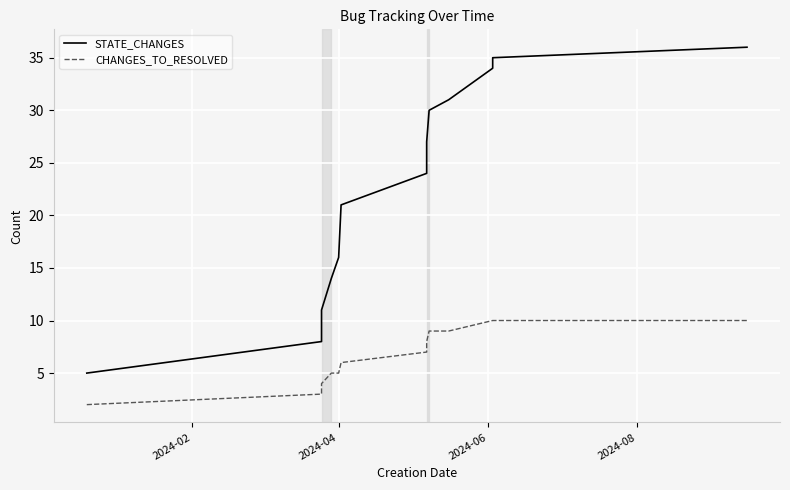

Rank the series by their average value, from lowest to highest.

CHANGES_TO_RESOLVED, STATE_CHANGES